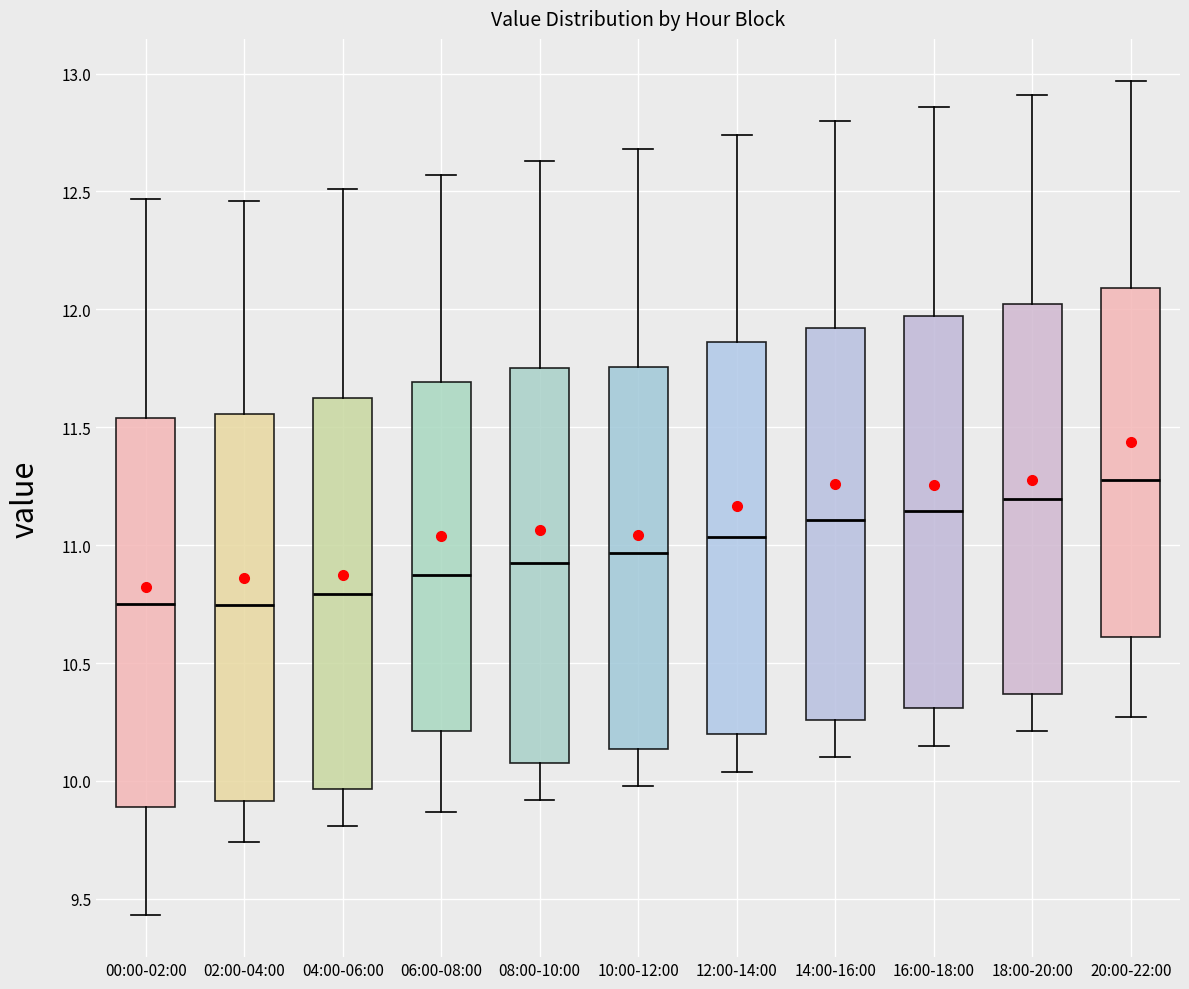

Reading left to right, transcribe this box plot: for each box, give where its median line is, the range the box spans, and where its two whiskers end, as read against the y-axis. The values are not printed on the chart, so give them approximately, as read against the axis.

00:00-02:00: median 10.75, box 9.90 to 11.55, whiskers 9.45 to 12.45
02:00-04:00: median 10.75, box 9.90 to 11.55, whiskers 9.75 to 12.45
04:00-06:00: median 10.80, box 9.95 to 11.60, whiskers 9.80 to 12.50
06:00-08:00: median 10.90, box 10.20 to 11.70, whiskers 9.85 to 12.55
08:00-10:00: median 10.95, box 10.10 to 11.75, whiskers 9.90 to 12.65
10:00-12:00: median 10.95, box 10.15 to 11.75, whiskers 10.00 to 12.70
12:00-14:00: median 11.05, box 10.20 to 11.85, whiskers 10.05 to 12.75
14:00-16:00: median 11.10, box 10.25 to 11.90, whiskers 10.10 to 12.80
16:00-18:00: median 11.15, box 10.30 to 11.95, whiskers 10.15 to 12.85
18:00-20:00: median 11.20, box 10.35 to 12.00, whiskers 10.20 to 12.90
20:00-22:00: median 11.30, box 10.60 to 12.10, whiskers 10.25 to 12.95